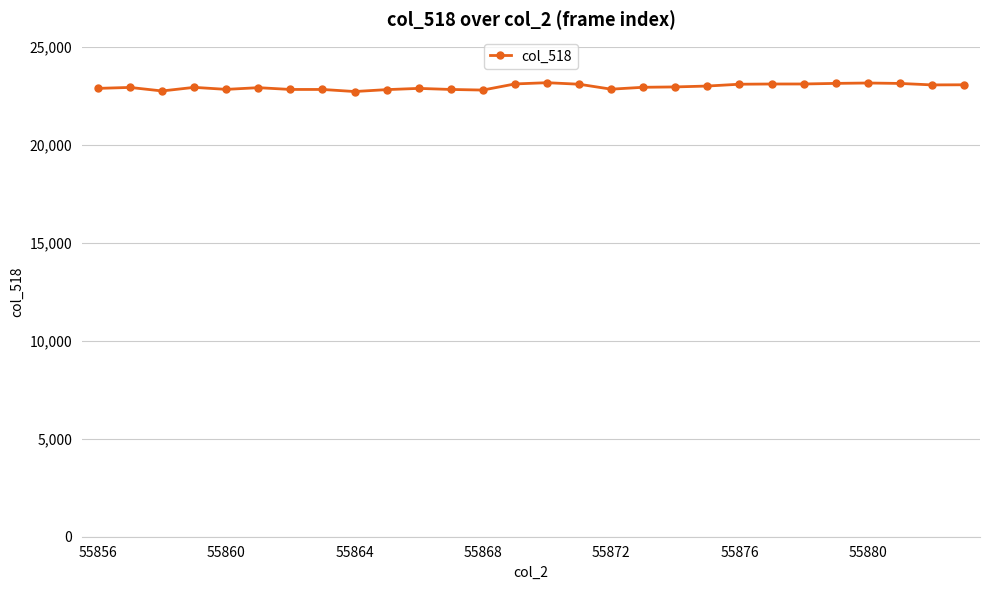

What is the average value?

22951